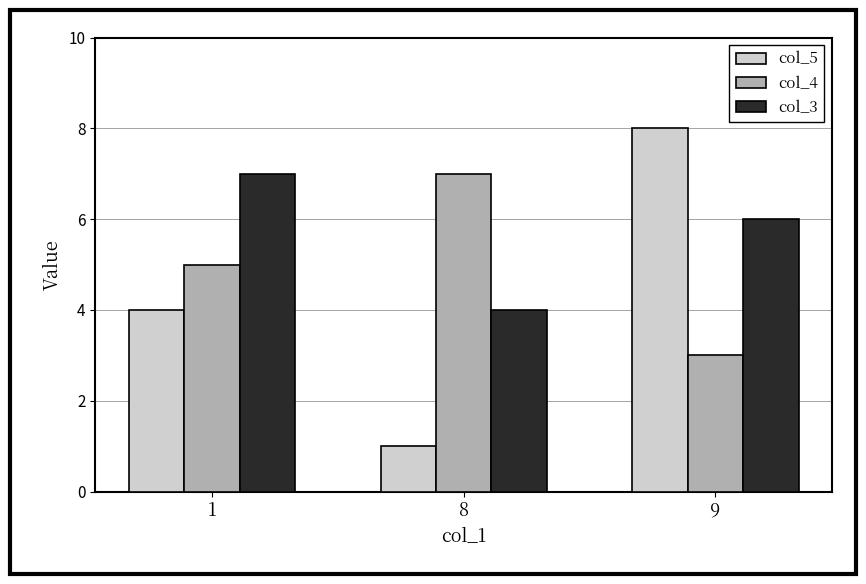

Count the number of categories in the chart.

3